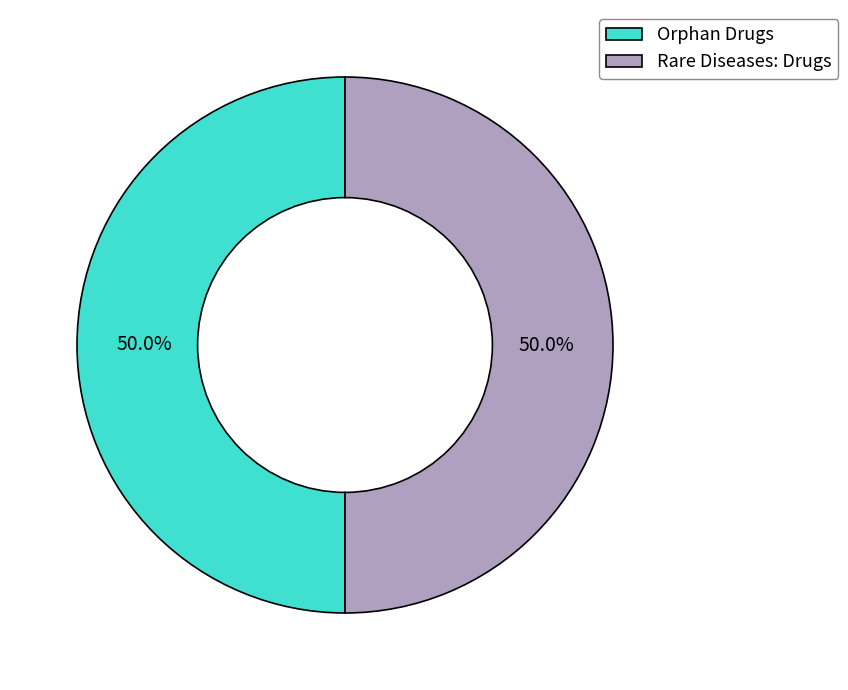

What is the ratio of the value at Orphan Drugs to the value at Rare Diseases: Drugs?

1.0